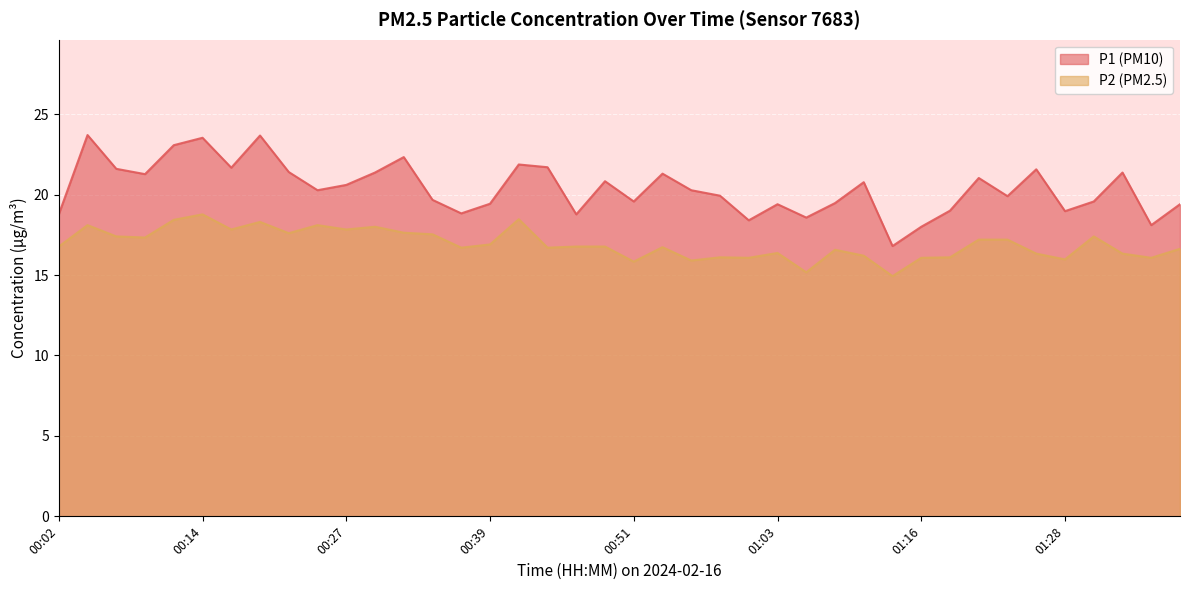

True or false: P1 and P2 intersect in this chart.

False